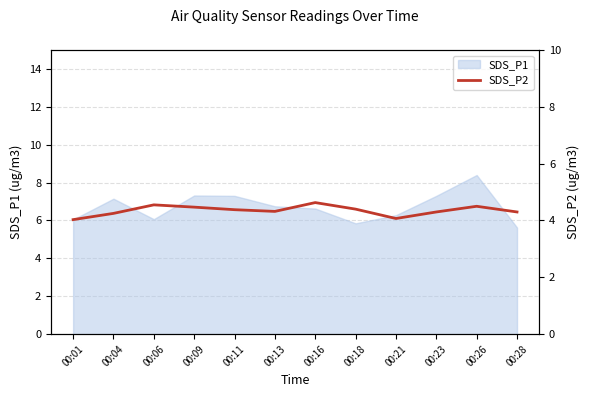

What is the minimum value for SDS_P1?

5.6